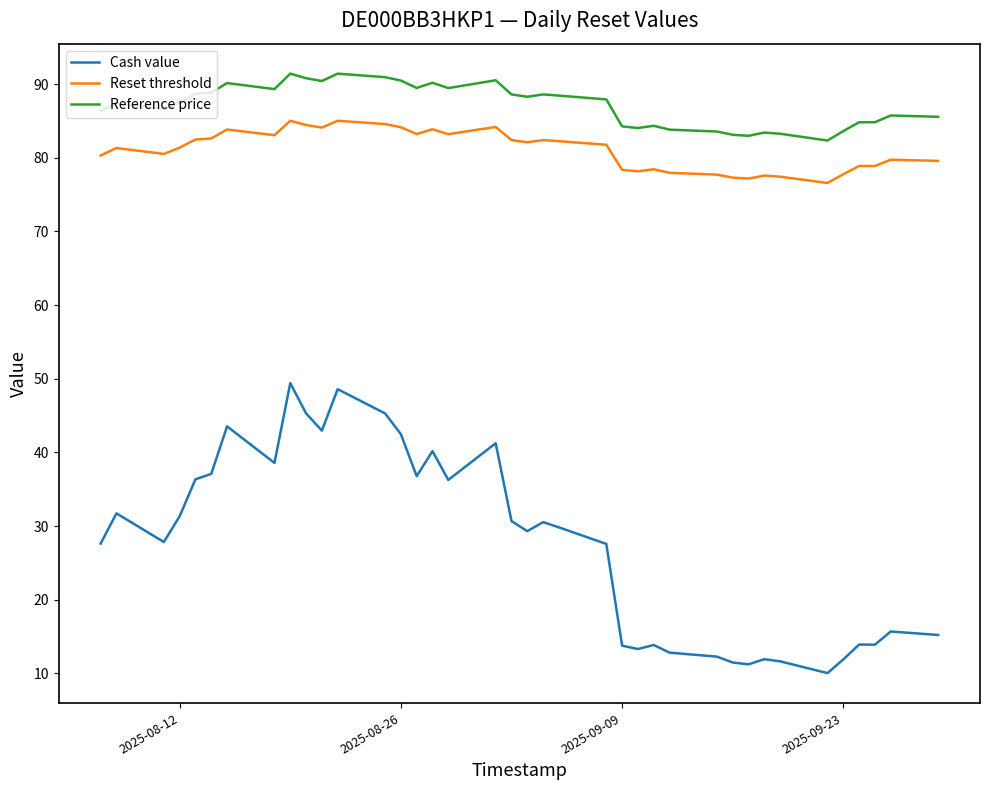

What is the difference between the maximum and minimum values in the Reset threshold series?

8.4